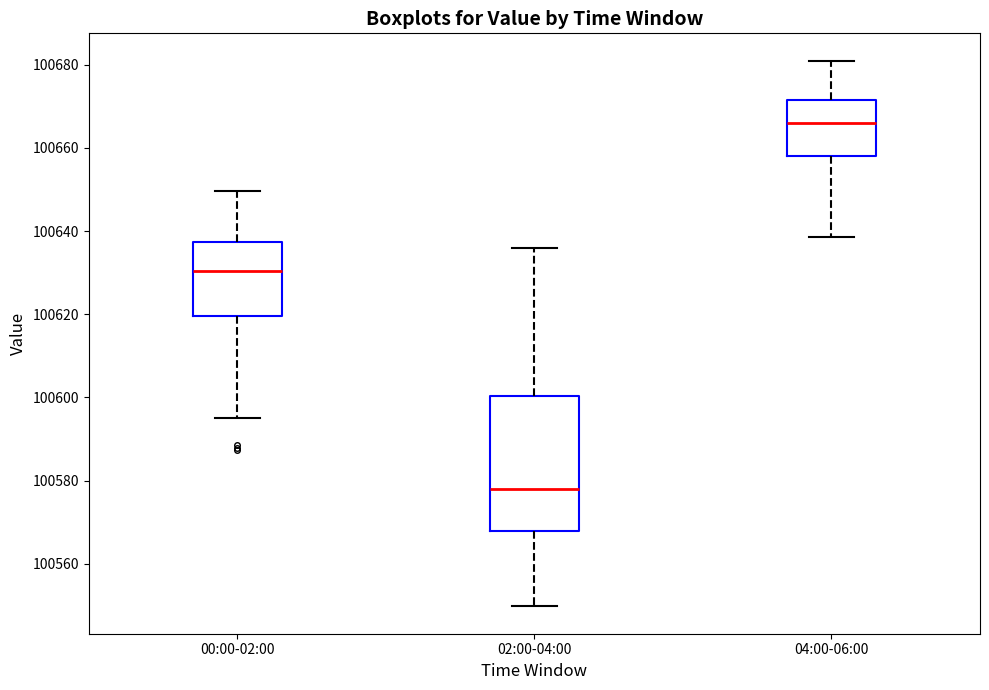

Where does the lower whisker of the box for 04:00-06:00 end on the y-axis? The values are not printed on the chart, so give them approximately, as read against the axis.

100638